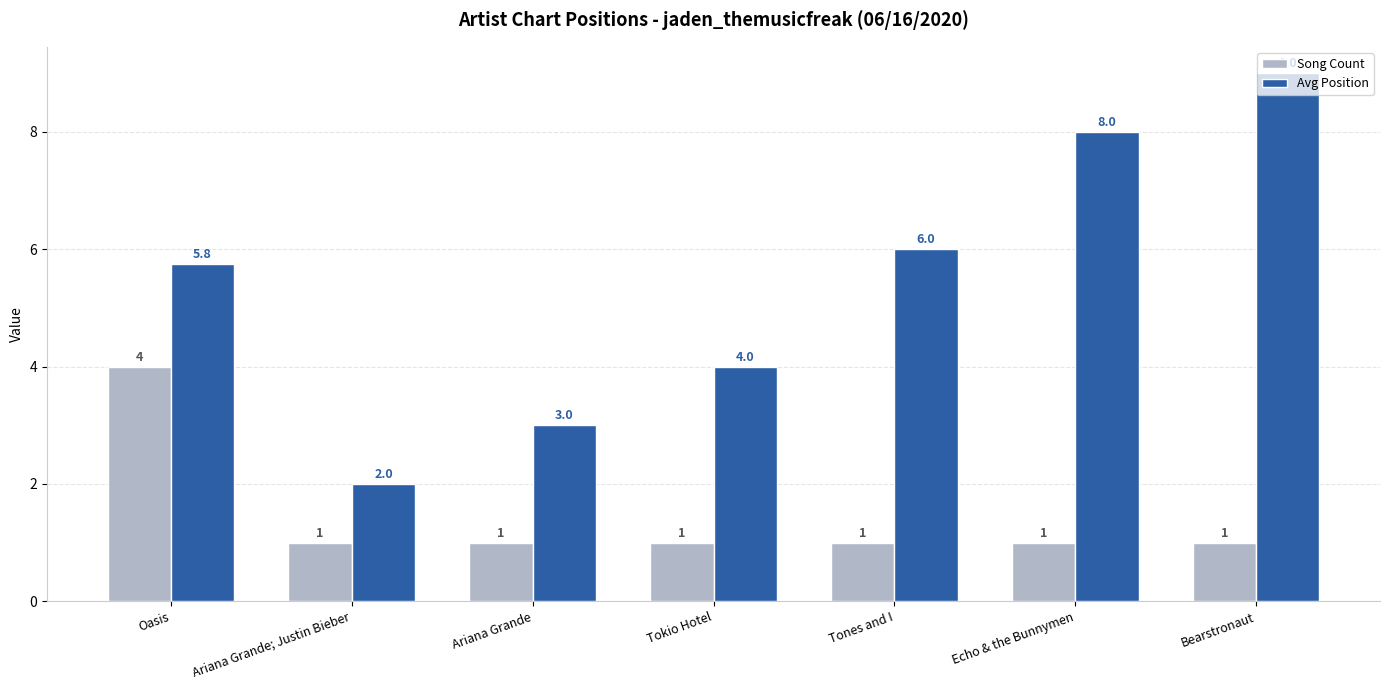

What is the difference between the Avg Position values at Ariana Grande; Justin Bieber and Tones and I?

4.0